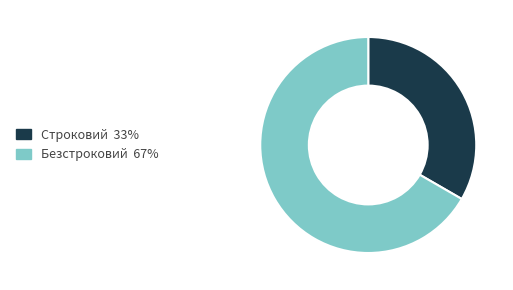

Which has a higher value, Безстроковий or Строковий?

Безстроковий